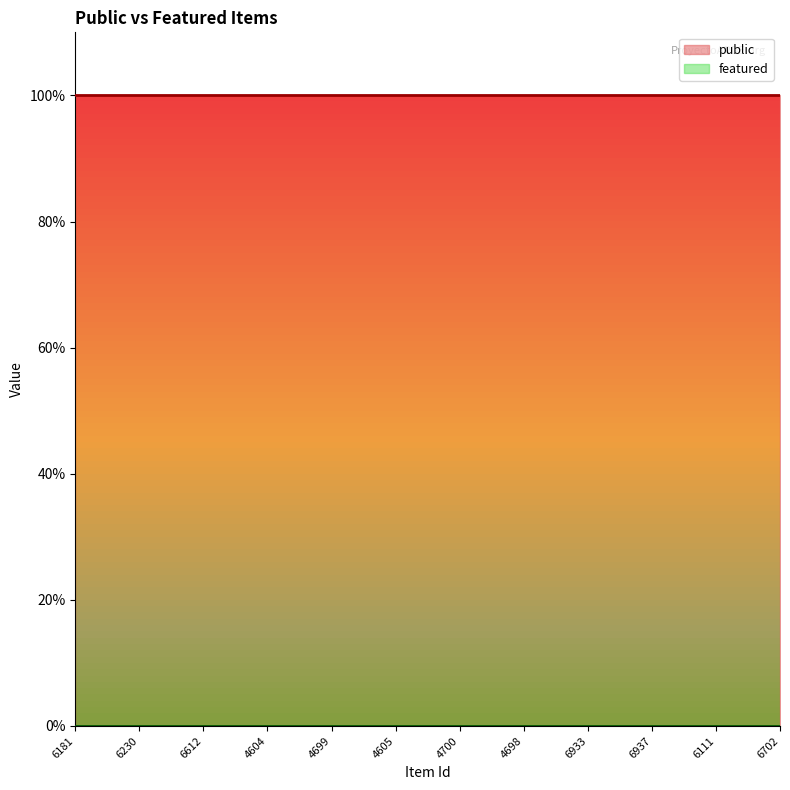

The value of public at 6933 is 1. True or false?

True